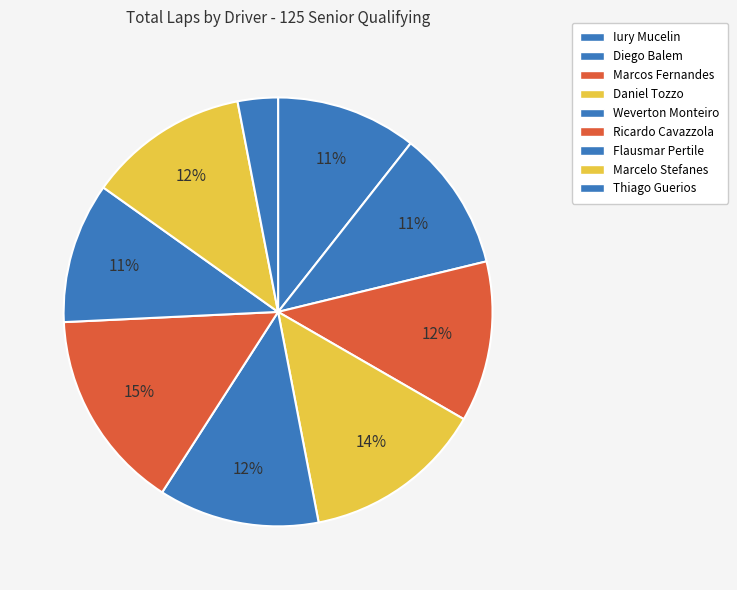

What is the largest slice in the pie chart?

Ricardo Cavazzola